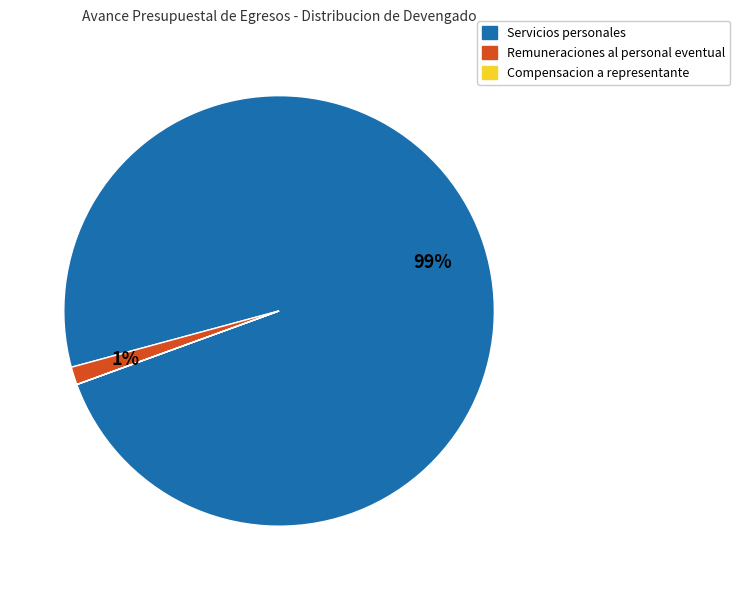

To the nearest percent, what is the average slice percentage?

33%